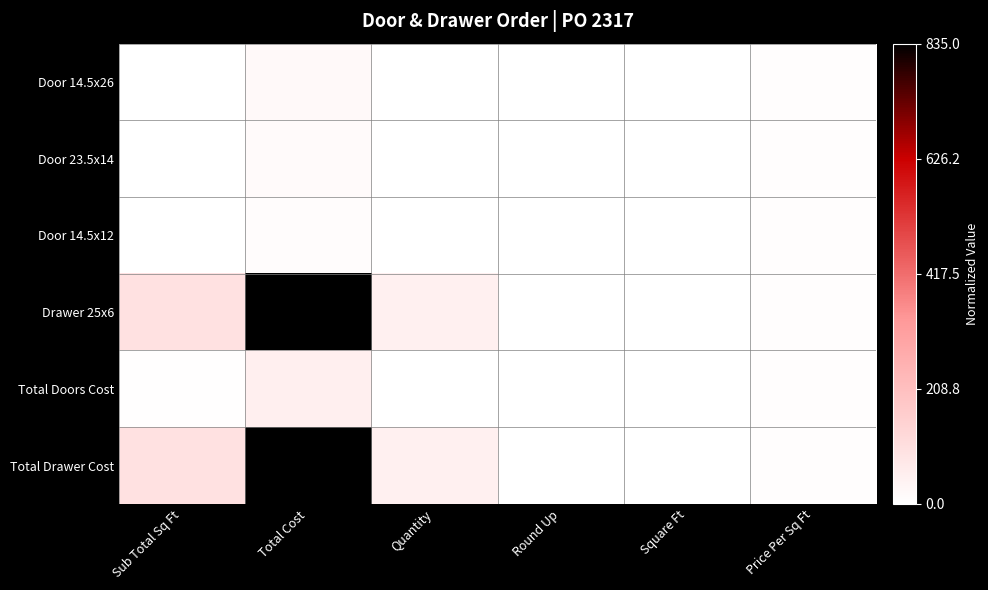

List the series in order of their peak value, highest first.

Drawer 25x6, Total Drawer Cost, Total Doors Cost, Door 14.5x26, Door 23.5x14, Door 14.5x12